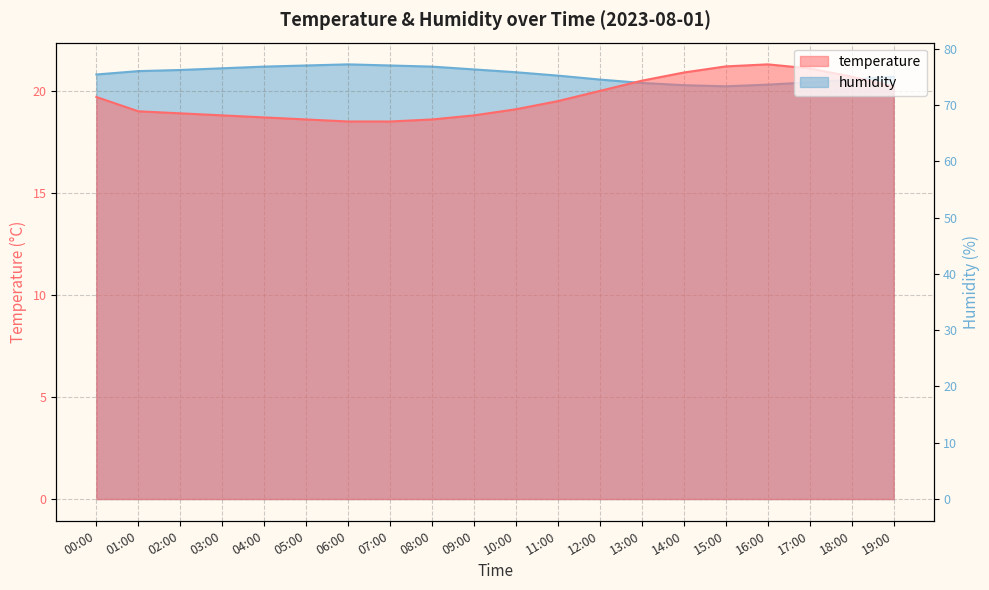

Is it true that temperature equals 20.0 at 12:00?

True